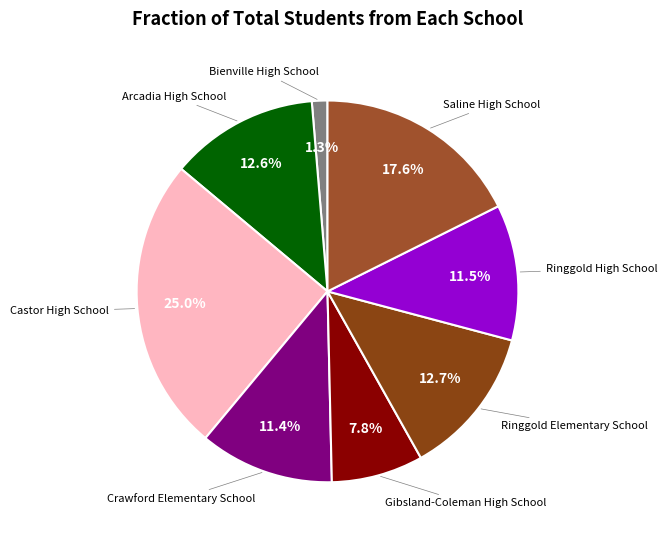

Count the number of slices in the pie.

8